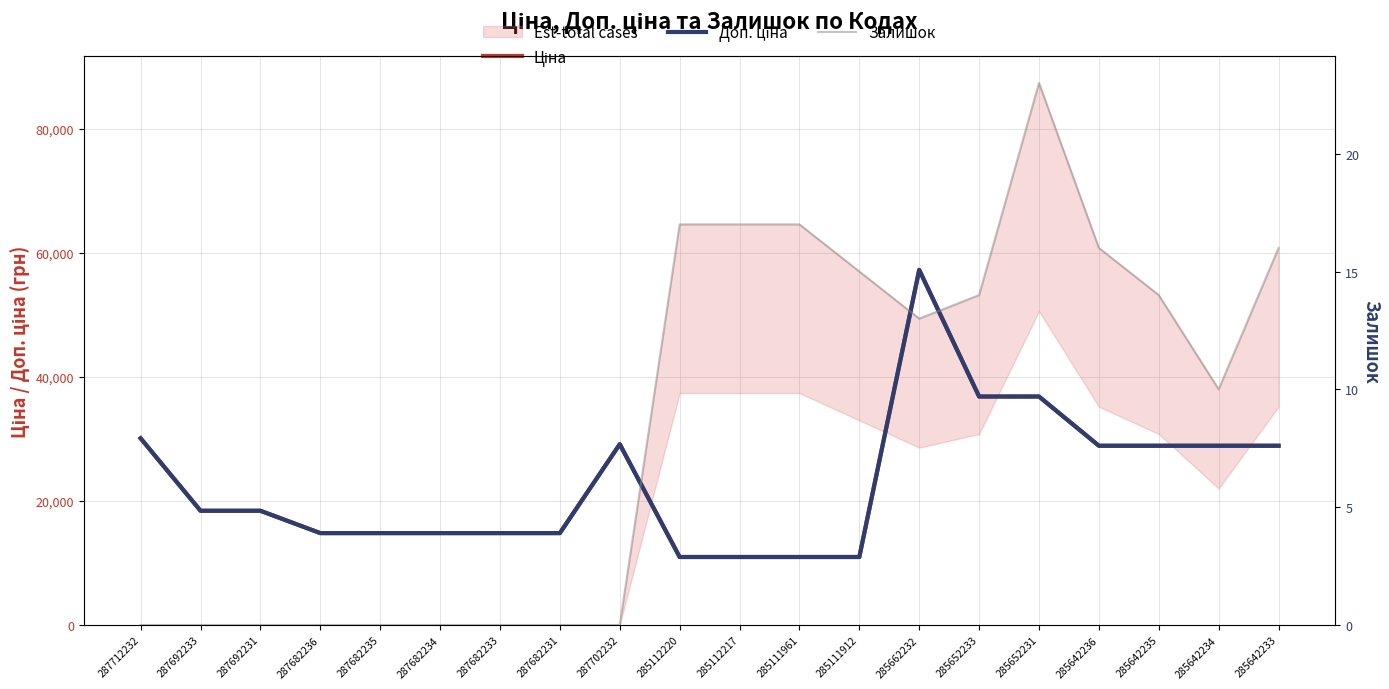

At which category does Ціна reach its first local peak?

287702232